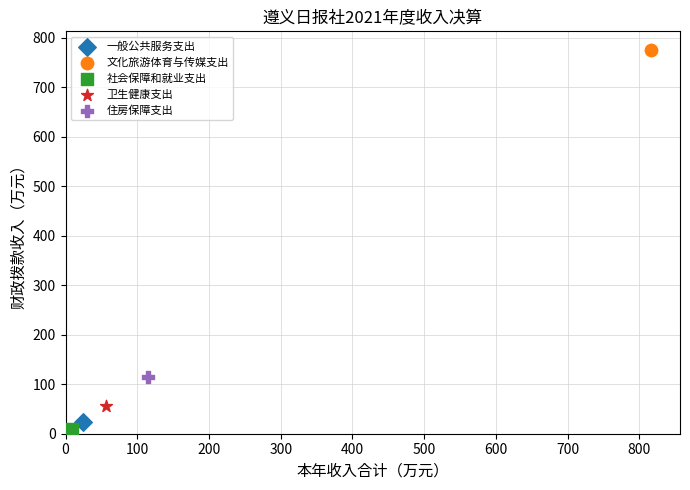

What are all the series names shown in the legend?

一般公共服务支出, 文化旅游体育与传媒支出, 社会保障和就业支出, 卫生健康支出, 住房保障支出